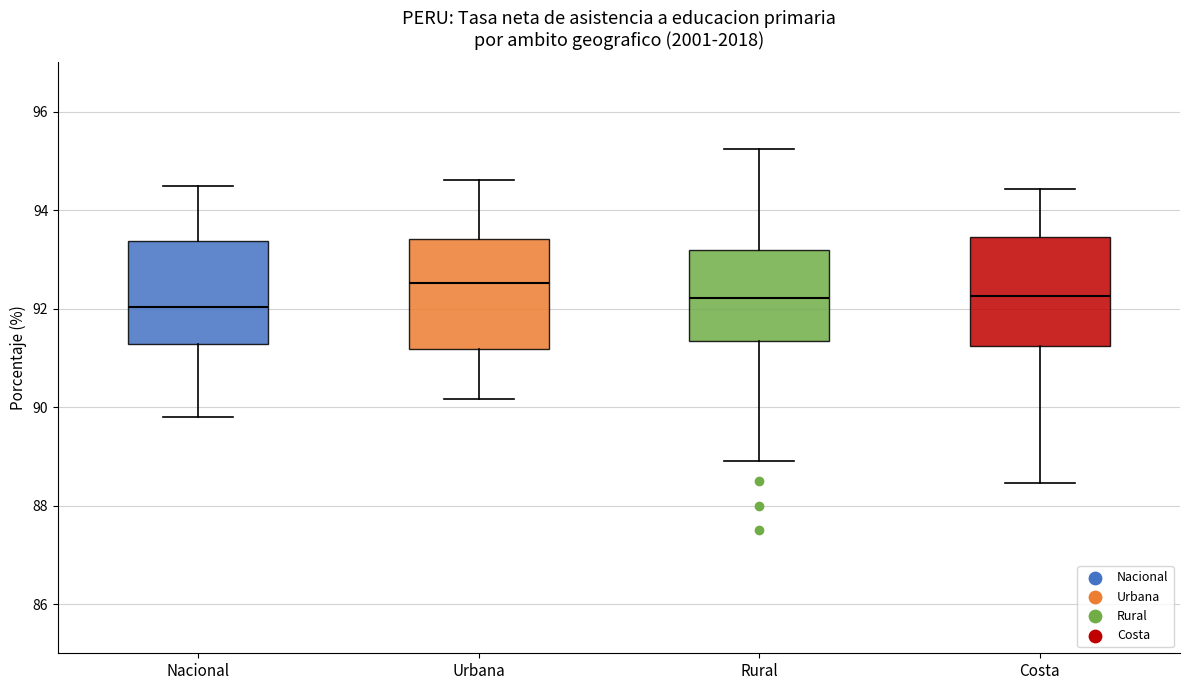

Reading left to right, transcribe this box plot: for each box, give where its median line is, the range the box spans, and where its two whiskers end, as read against the y-axis. The values are not printed on the chart, so give them approximately, as read against the axis.

Nacional: median 92.0, box 91.2 to 93.4, whiskers 89.8 to 94.4
Urbana: median 92.6, box 91.2 to 93.4, whiskers 90.2 to 94.6
Rural: median 92.2, box 91.4 to 93.2, whiskers 89.0 to 95.2
Costa: median 92.2, box 91.2 to 93.4, whiskers 88.4 to 94.4